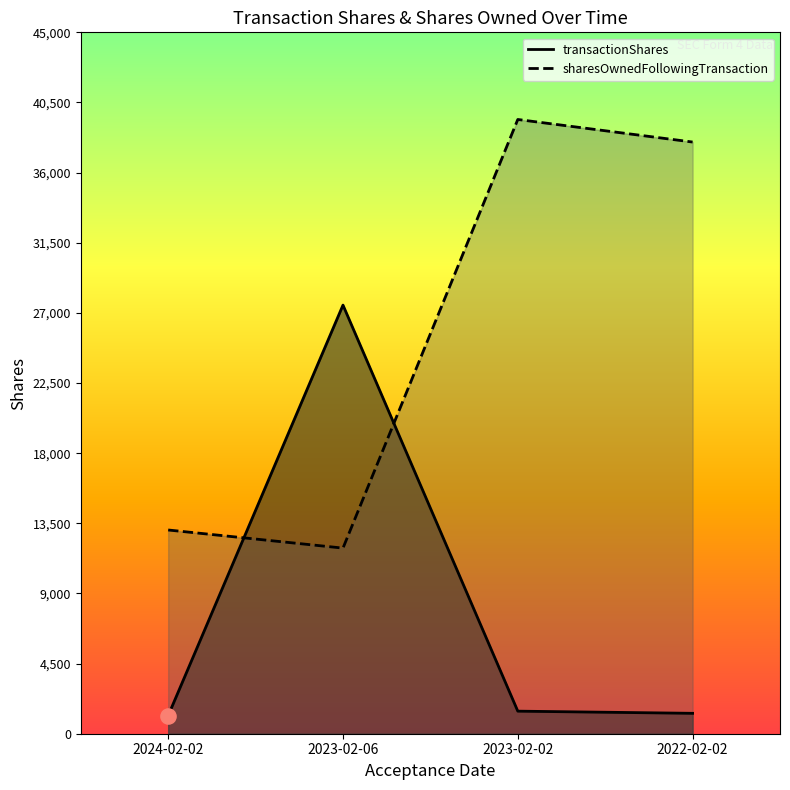

At which category is the sum across all series the highest?

2023-02-02